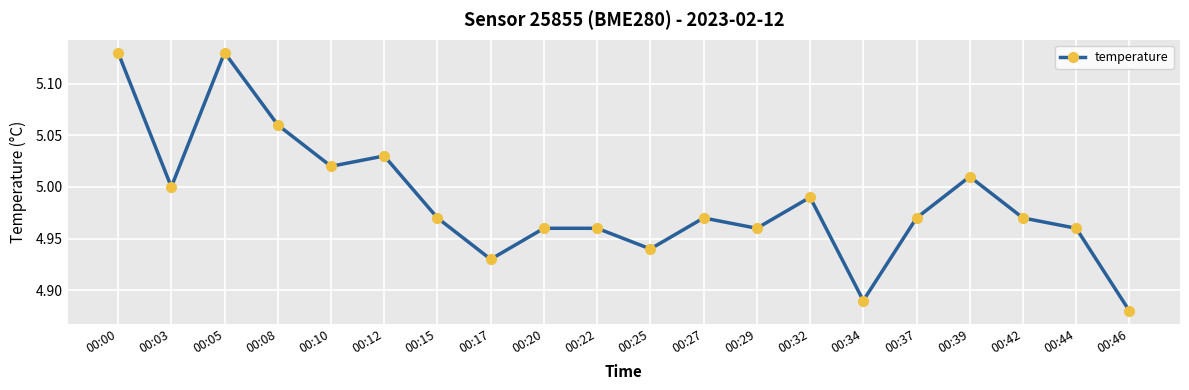

Which label corresponds to the smallest value in the chart?

00:46